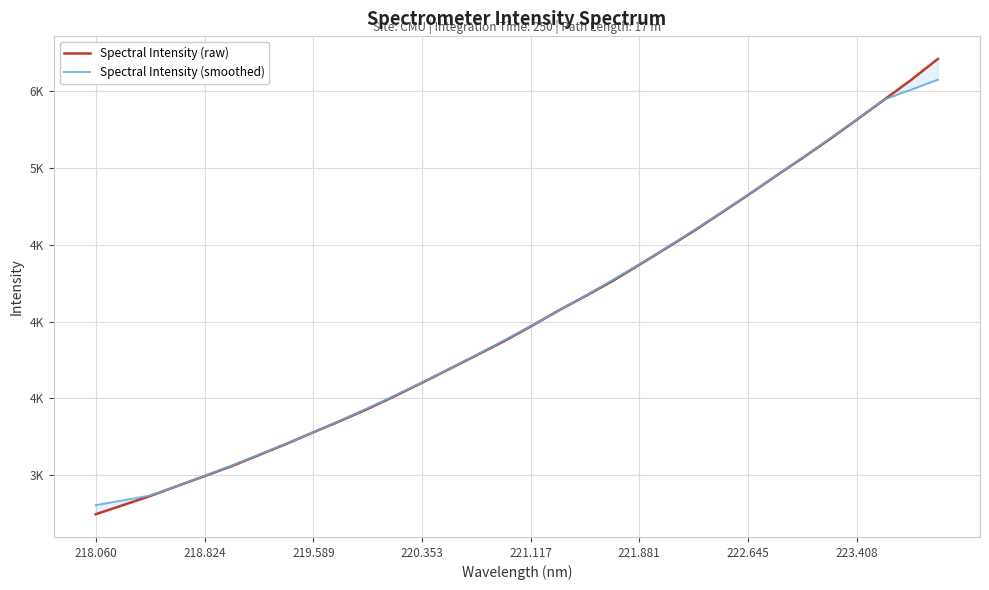

True or false: Spectral Intensity (raw) has more than 0 points higher than both neighbors.

False